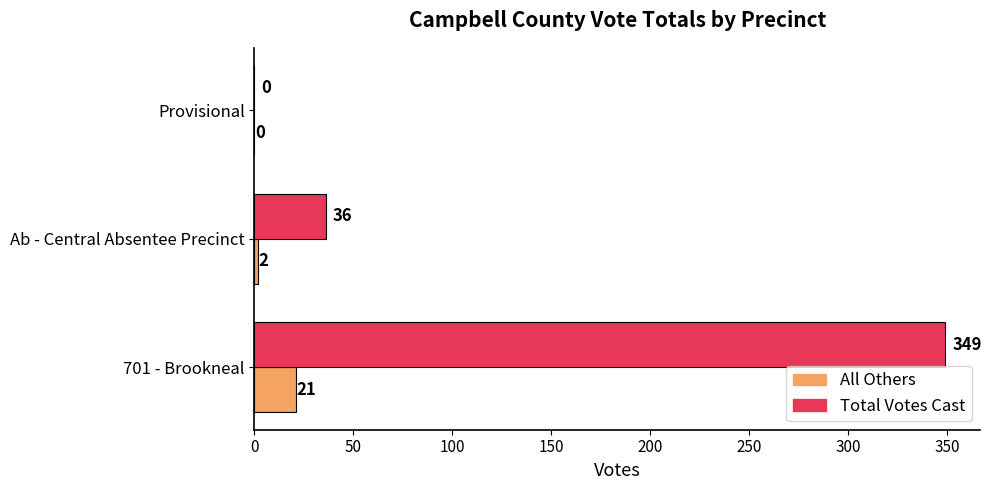

How many values in Total Votes Cast are above zero?

2